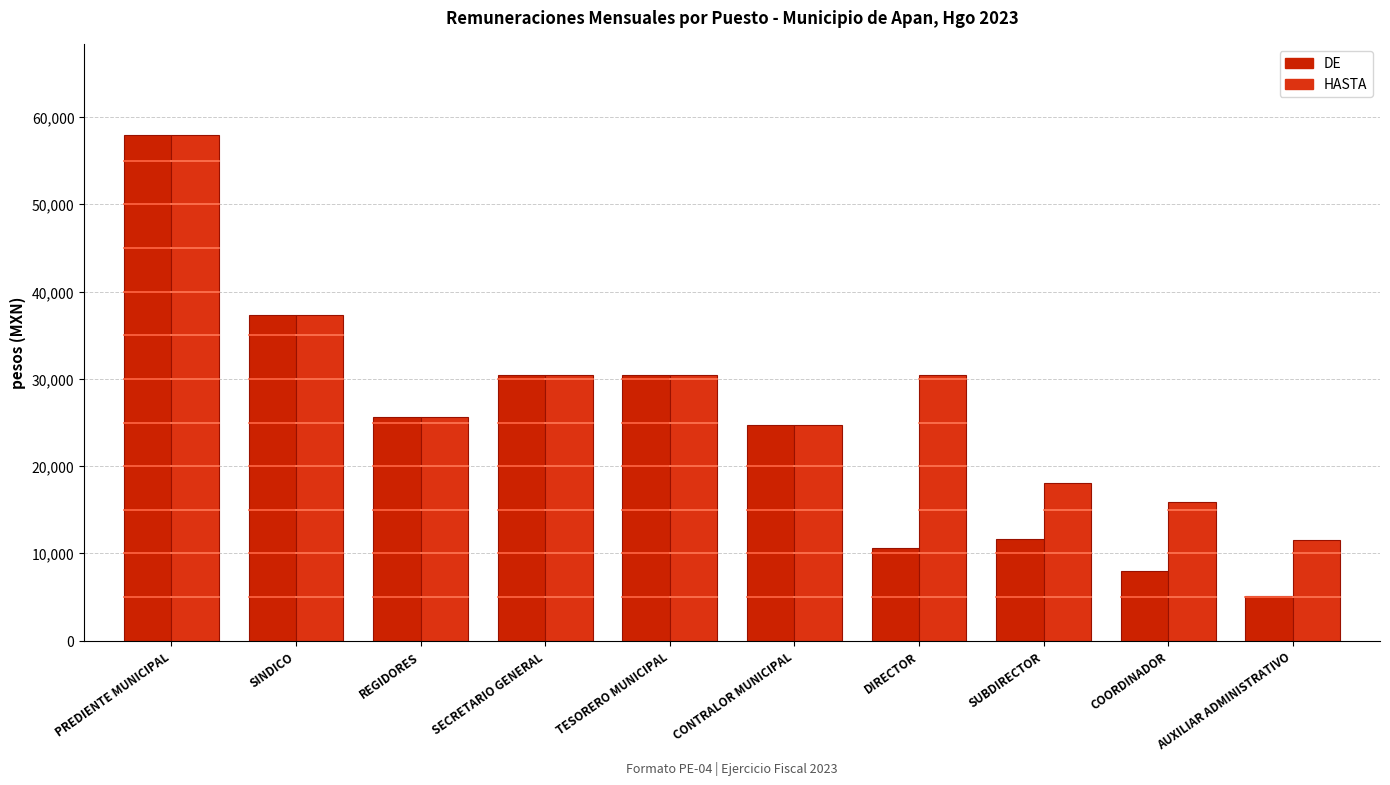

What is the total value across all series at CONTRALOR MUNICIPAL?

49440.0